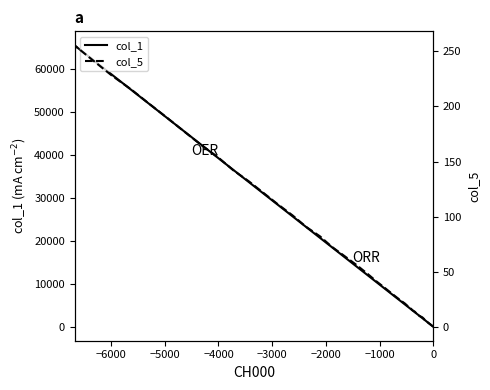

What is the value of the col_5 point at the 2nd from the left?

4.5